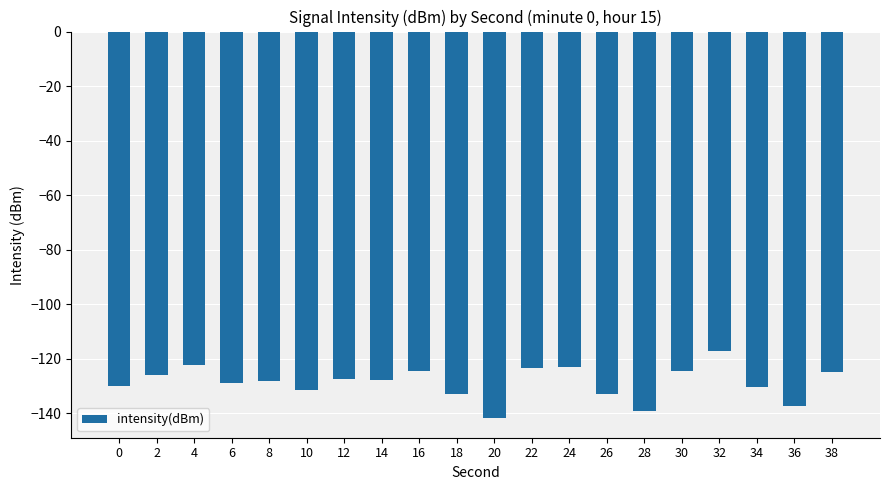

How many values are below -127?

12